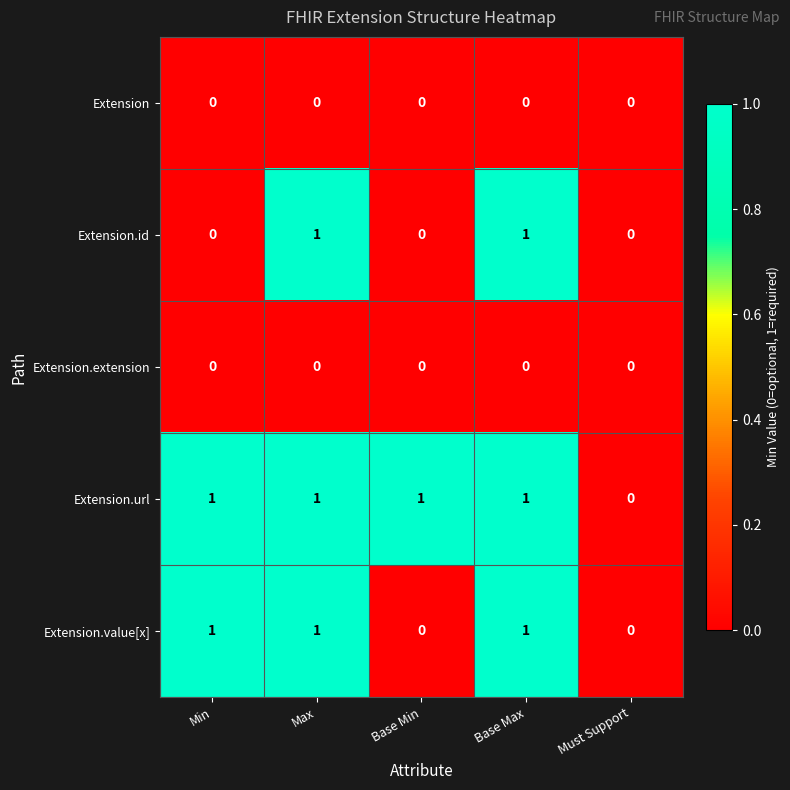

Is the value of Extension.extension at Base Min greater than the value of Extension.url at Min?

No